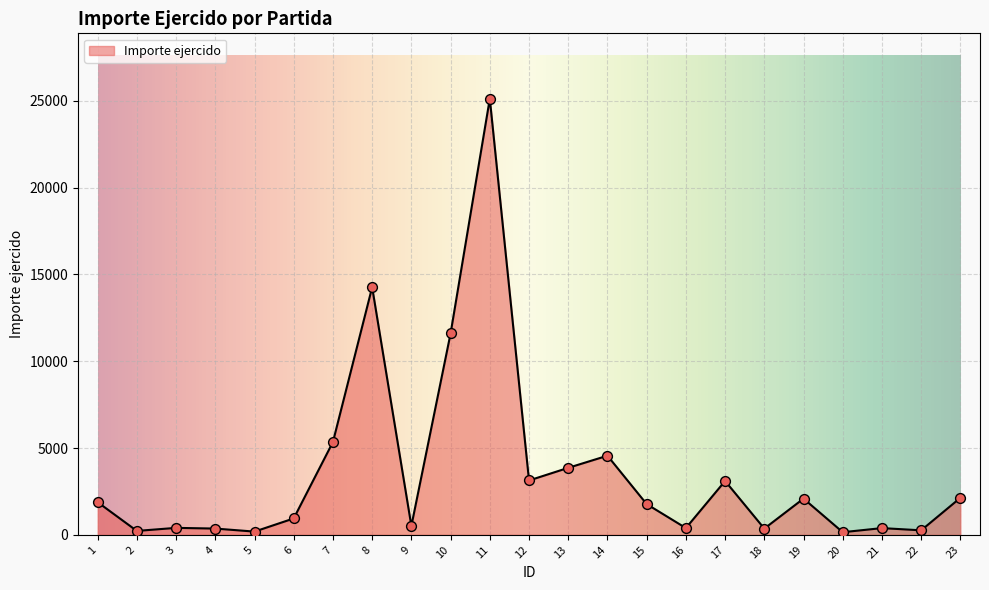

What is the ratio of the value at 4 to the value at 7?

0.1